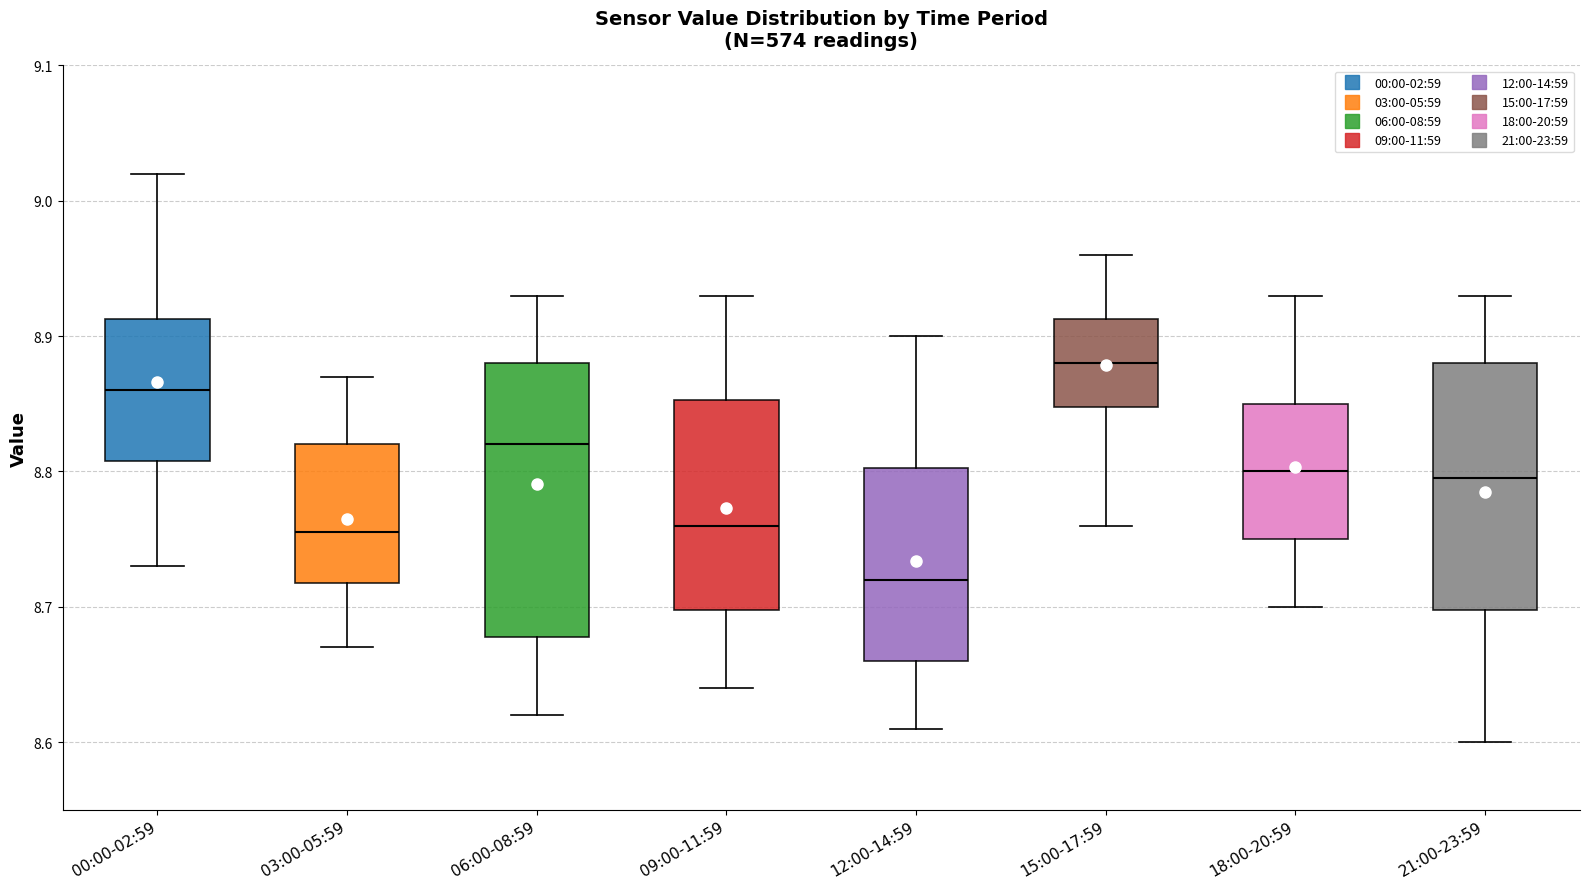

Which box's median line is the lowest?

12:00-14:59